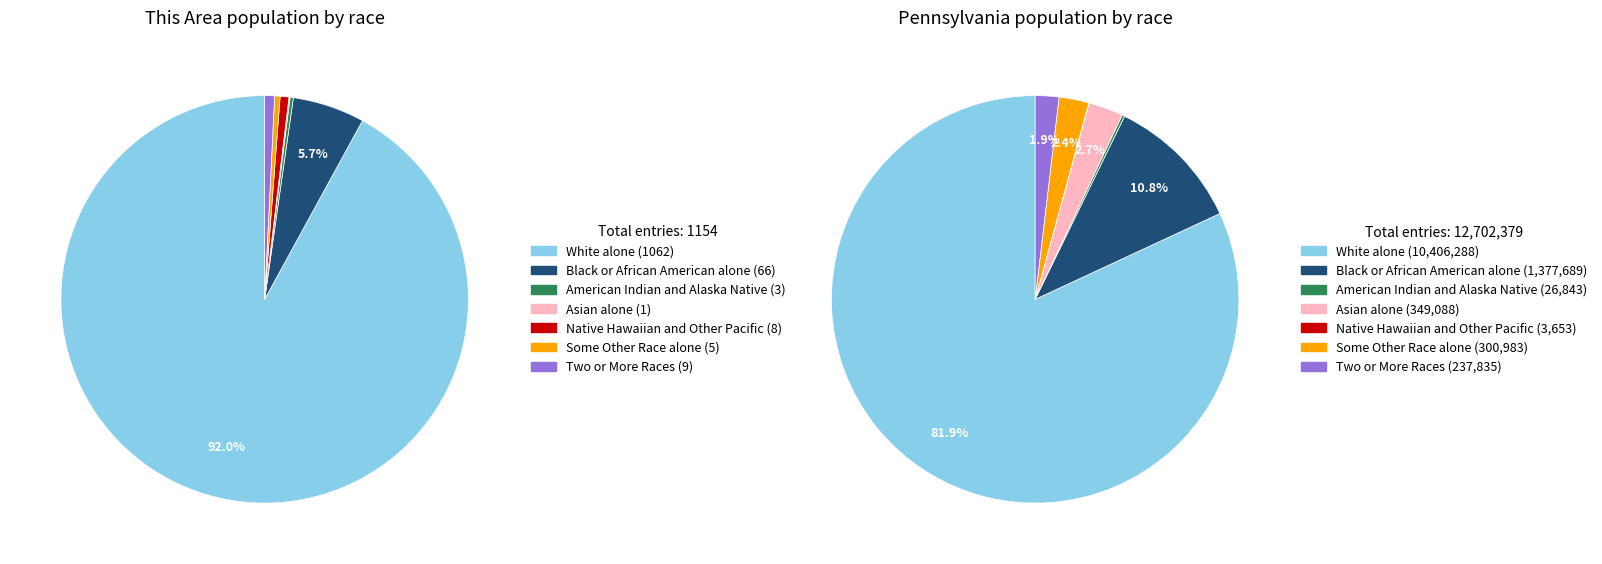

What is the change in value from Some Other Race alone to Two or More Races?

+4